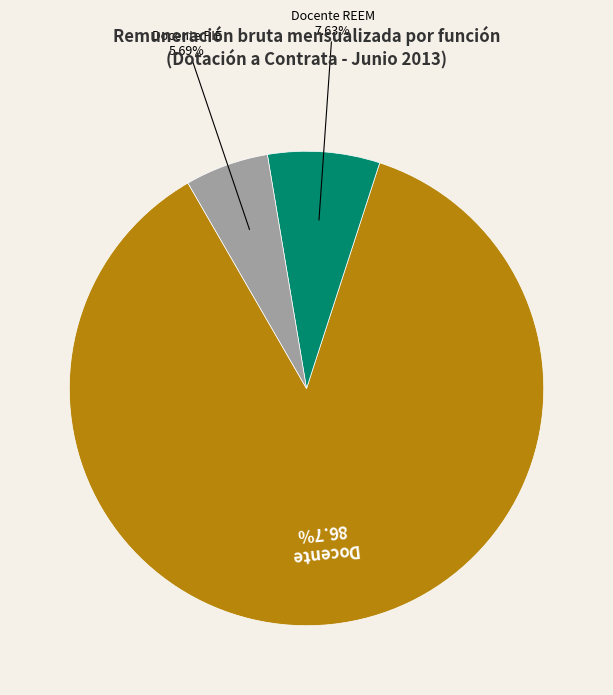

Between Docente and Docente REEM, which is larger?

Docente